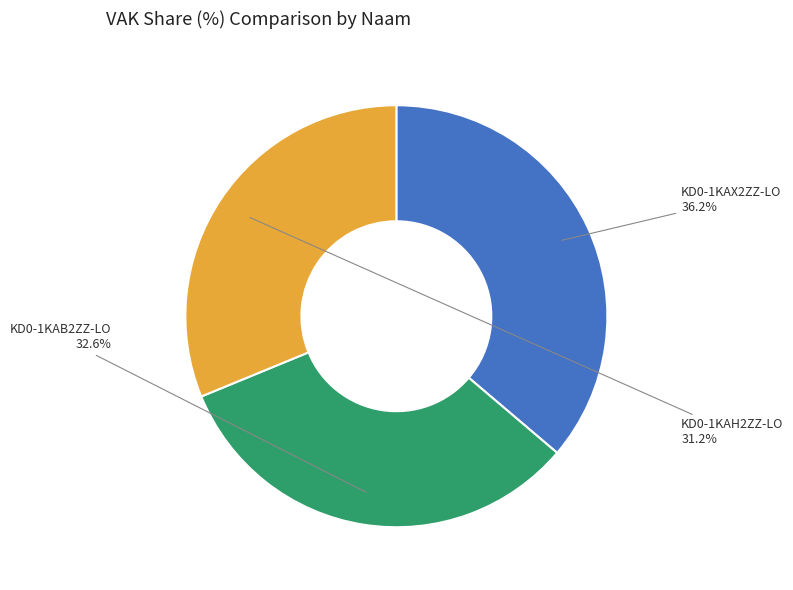

Is it true that KD0-1KAX2ZZ-LO is 36% of the pie?

True